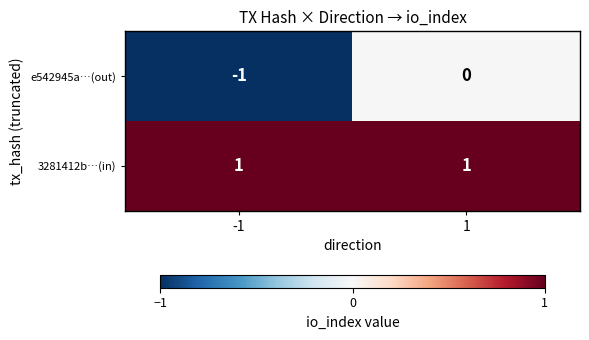

Which series has the largest range (max minus min)?

e542945a…(out)